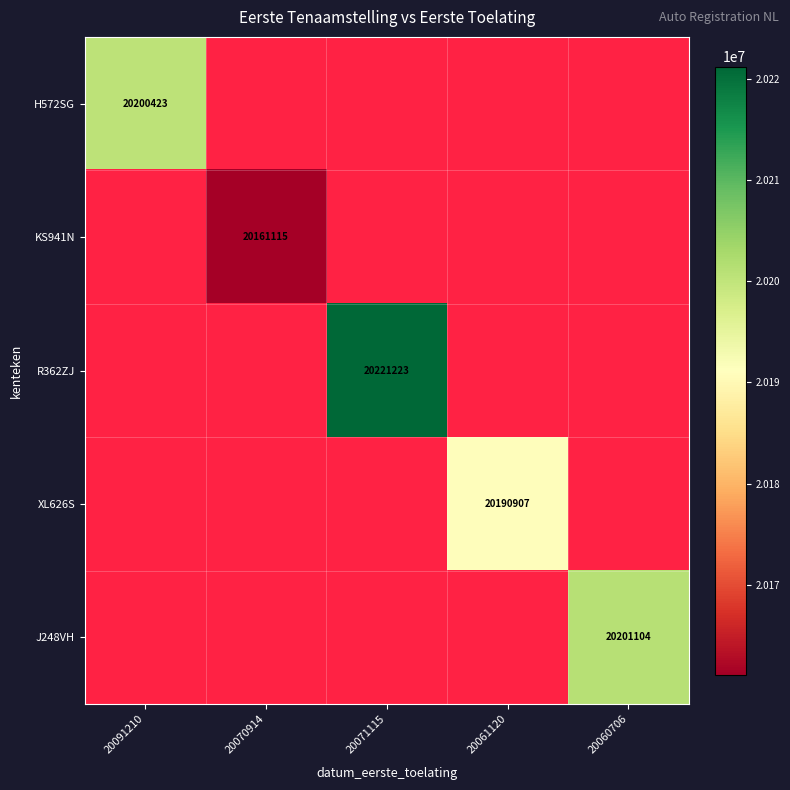

How many data points does each series have?

5